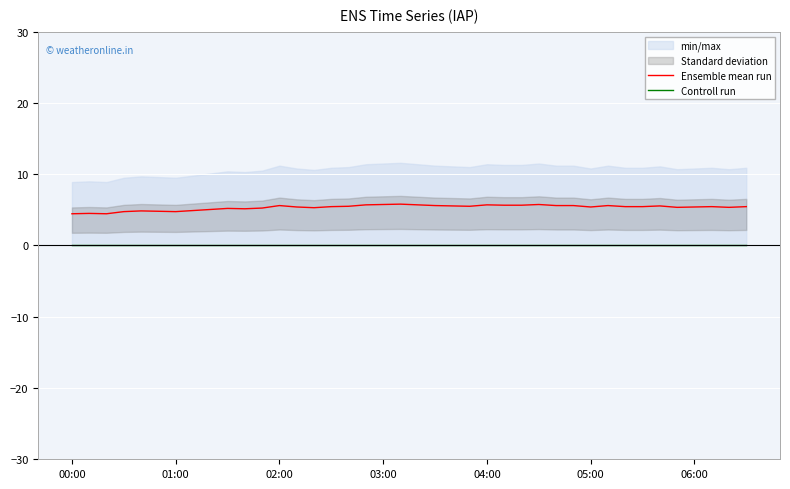

What is the spread (max minus min) of values at 29?

5.6